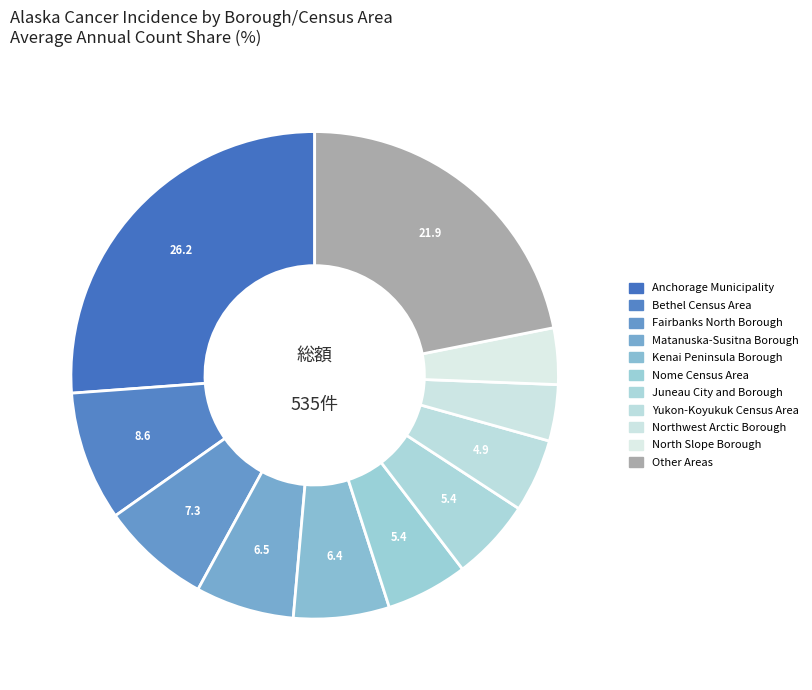

To the nearest percent, what percentage of the pie is North Slope Borough?

4%